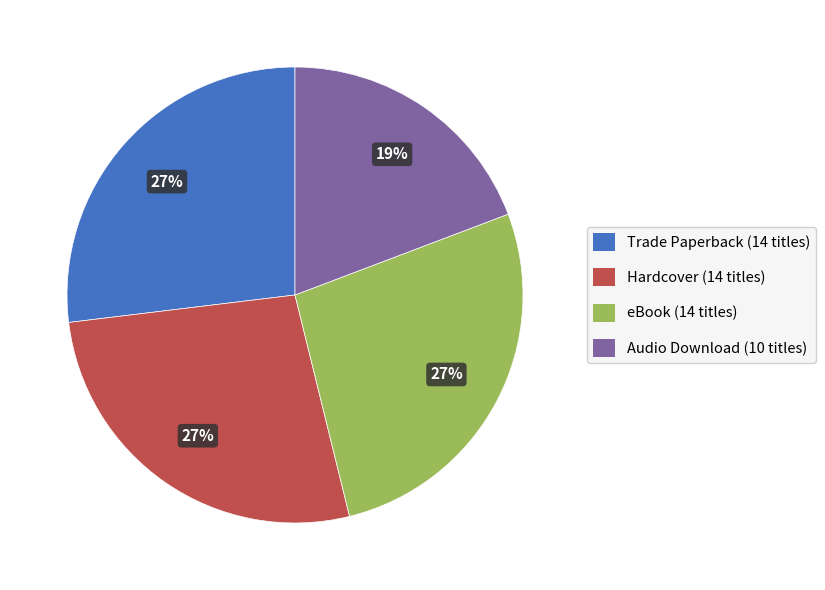

What is the smallest slice in the pie chart?

Audio Download